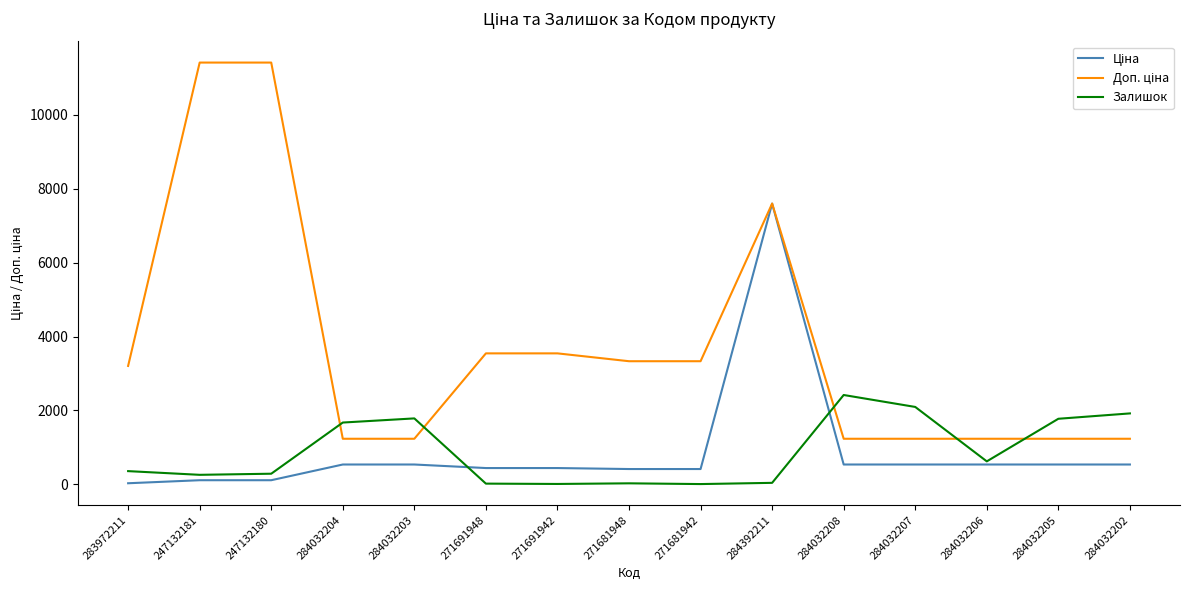

What is the greatest value displayed?

11410.0